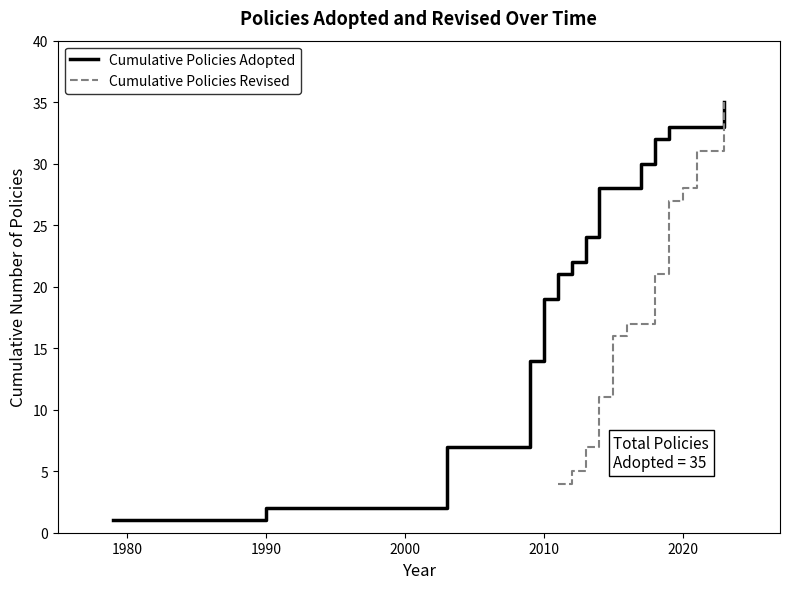

The value of Cumulative Policies Adopted at 2010 is 31. True or false?

False